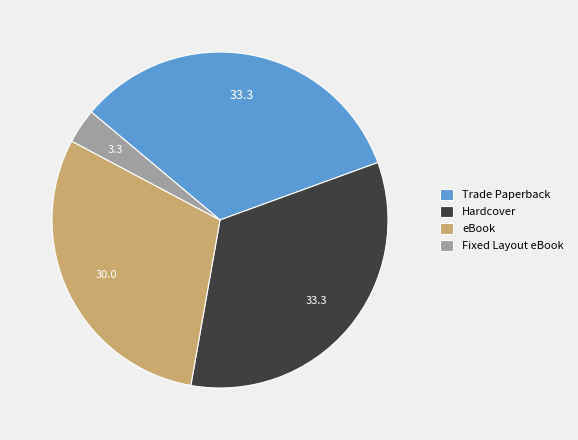

The Fixed Layout eBook slice represents 13% of the pie. True or false?

False